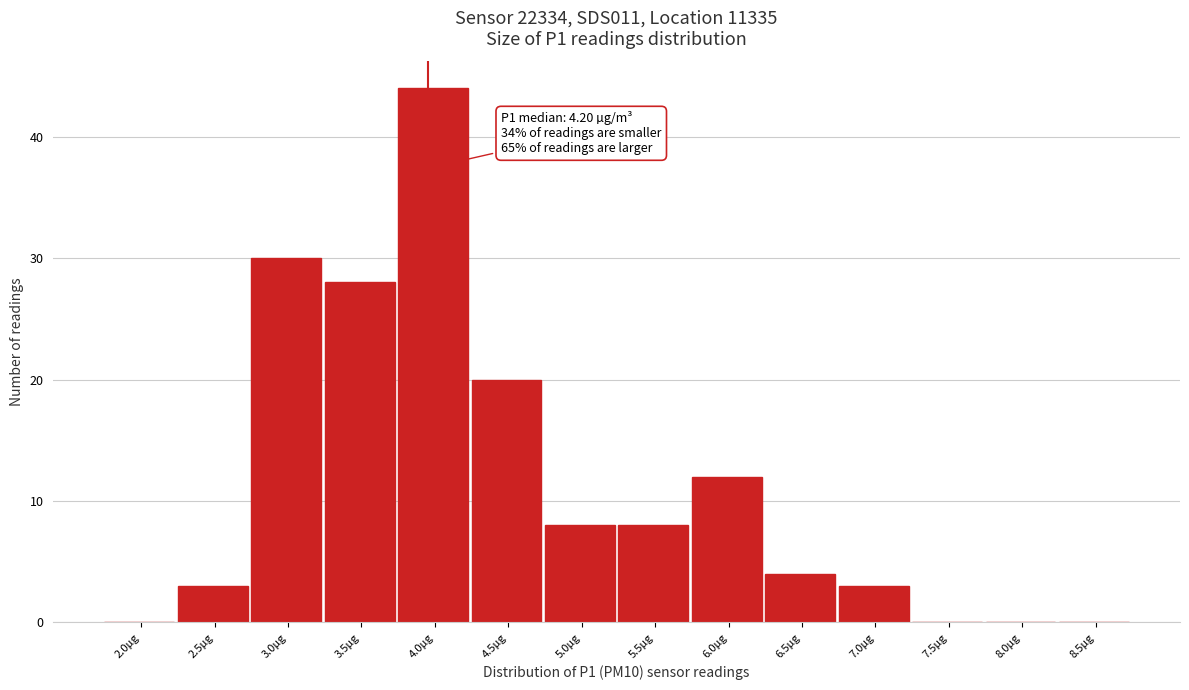

Reading left to right, transcribe all the data shown in this chart.

2.0µg=0	2.5µg=3	3.0µg=30	3.5µg=28	4.0µg=44	4.5µg=20	5.0µg=8	5.5µg=8	6.0µg=12	6.5µg=4	7.0µg=3	7.5µg=0	8.0µg=0	8.5µg=0